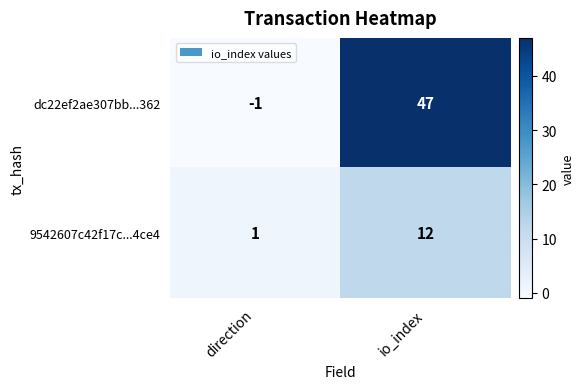

Reading right to left, what are all the values shown in this chart?

dc22ef2ae307bb...362: 47	-1
9542607c42f17c...4ce4: 12	1